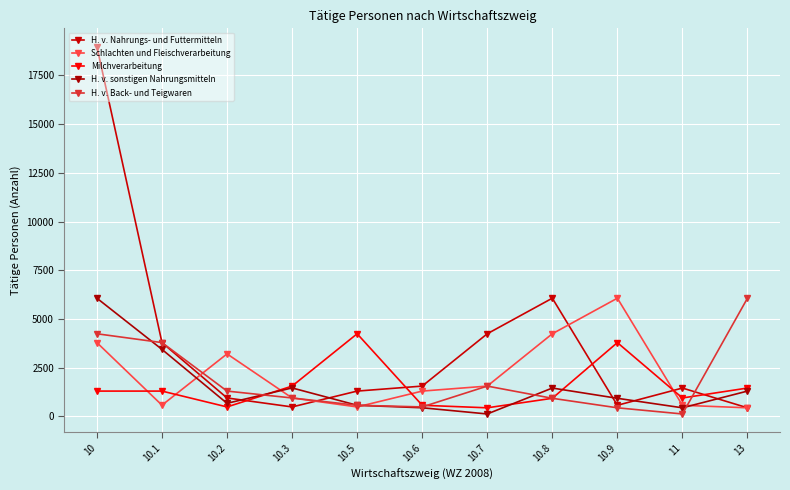

What position from the left is 10.7?

7